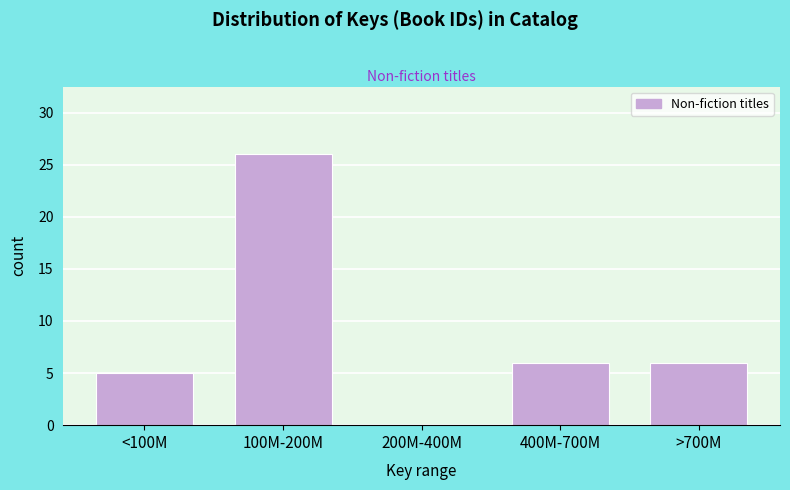

Reading left to right, what are all the values shown in this chart?

<100M=5	100M-200M=26	200M-400M=0	400M-700M=6	>700M=6